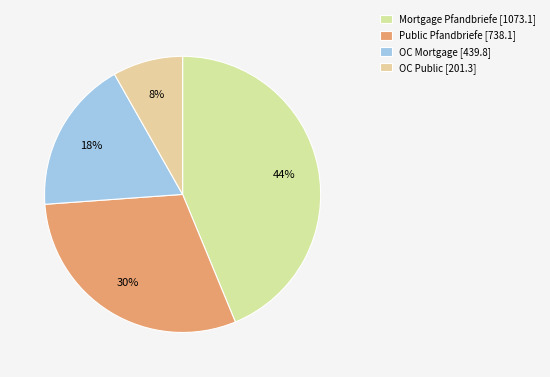

Does Public Pfandbriefe [738.1] account for over 50% of the chart?

No